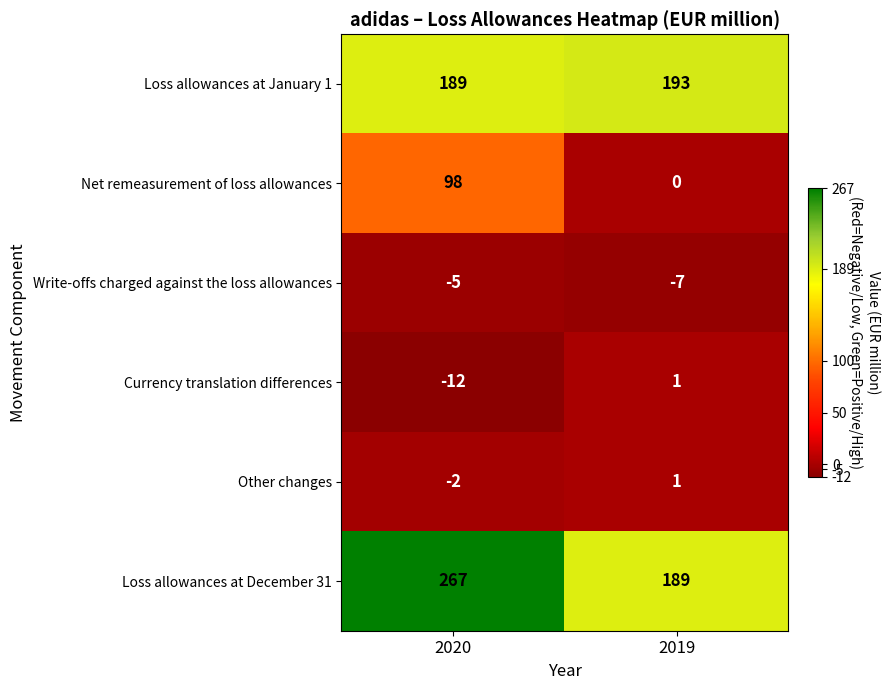

The value of Loss allowances at December 31 at 2020 is 267. True or false?

True